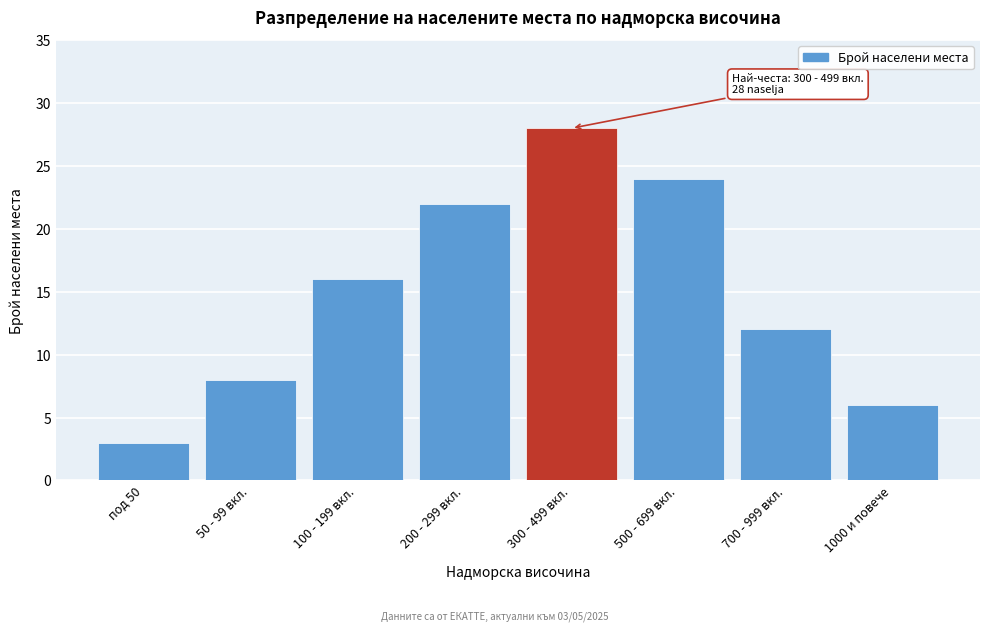

Reading left to right, what are all the values shown in this chart?

3	8	16	22	28	24	12	6